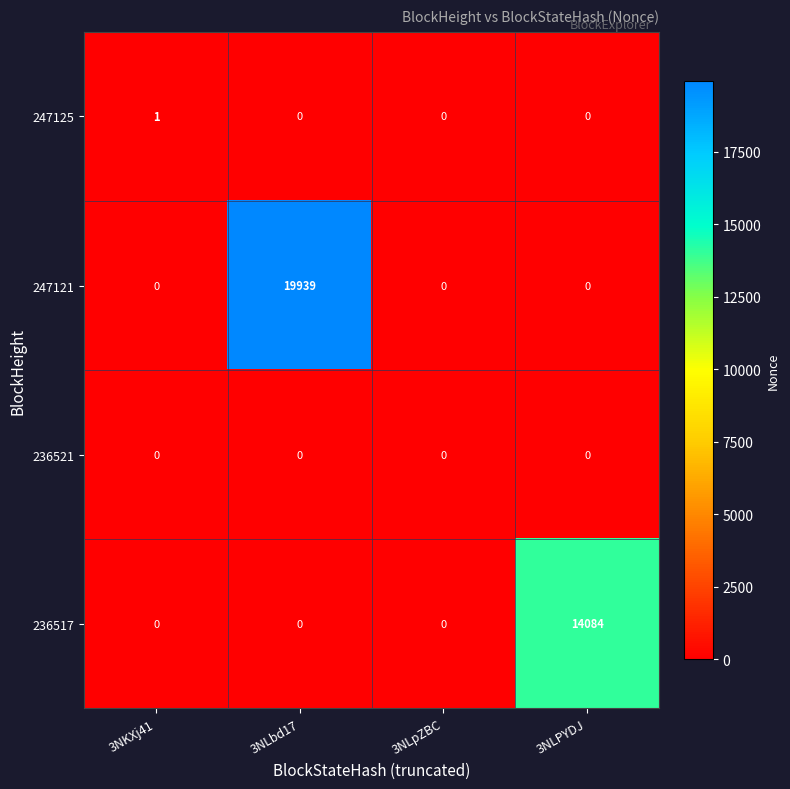

Which series has the largest range (max minus min)?

247121